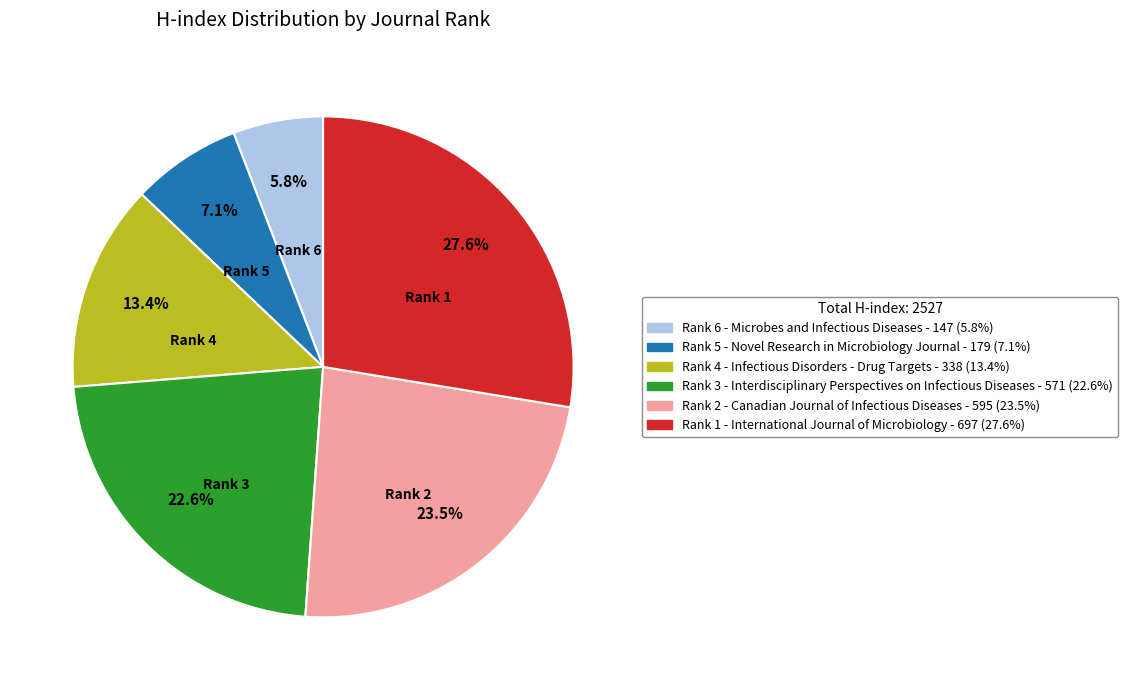

Does Rank 5 - Novel Research in Microbiology Journal represent more than half of the total?

No